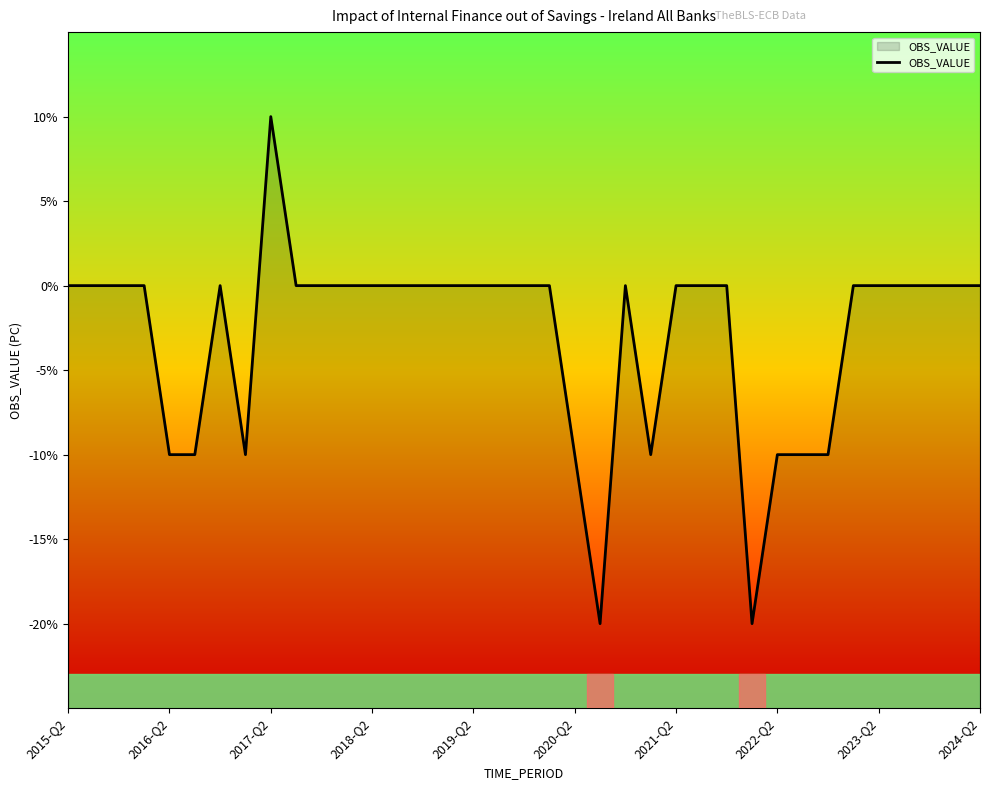

What is the smallest value displayed?

-20